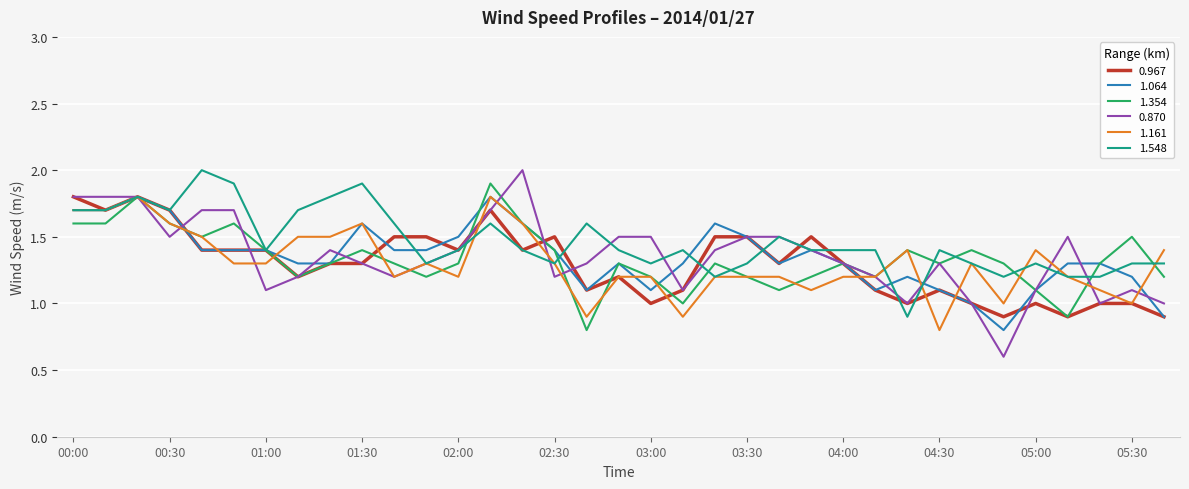

What is the difference between the maximum and second lowest values in the 0.870 series?

1.0